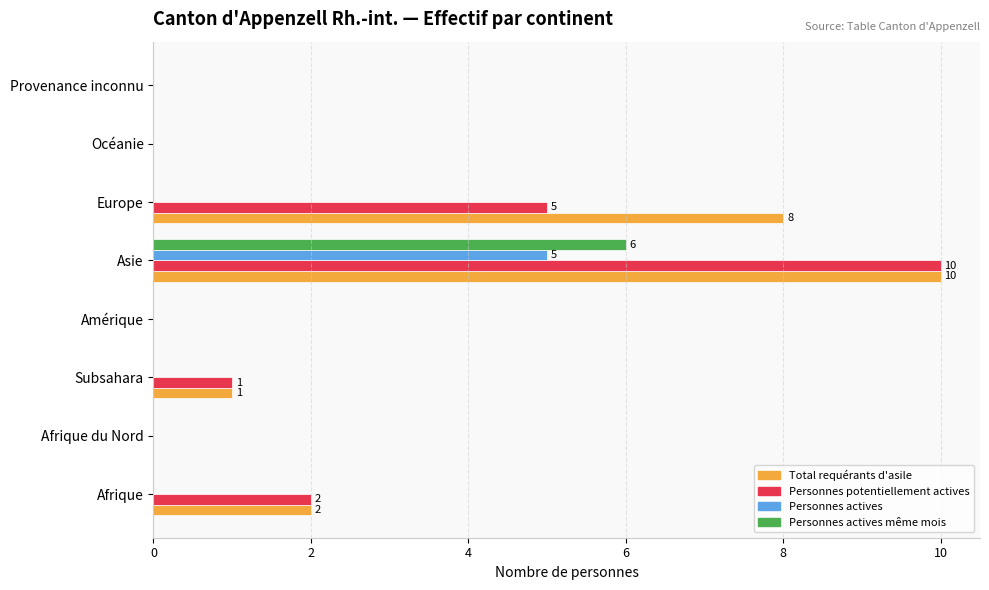

Is it true that Personnes actives même mois equals 10 at Asie?

False